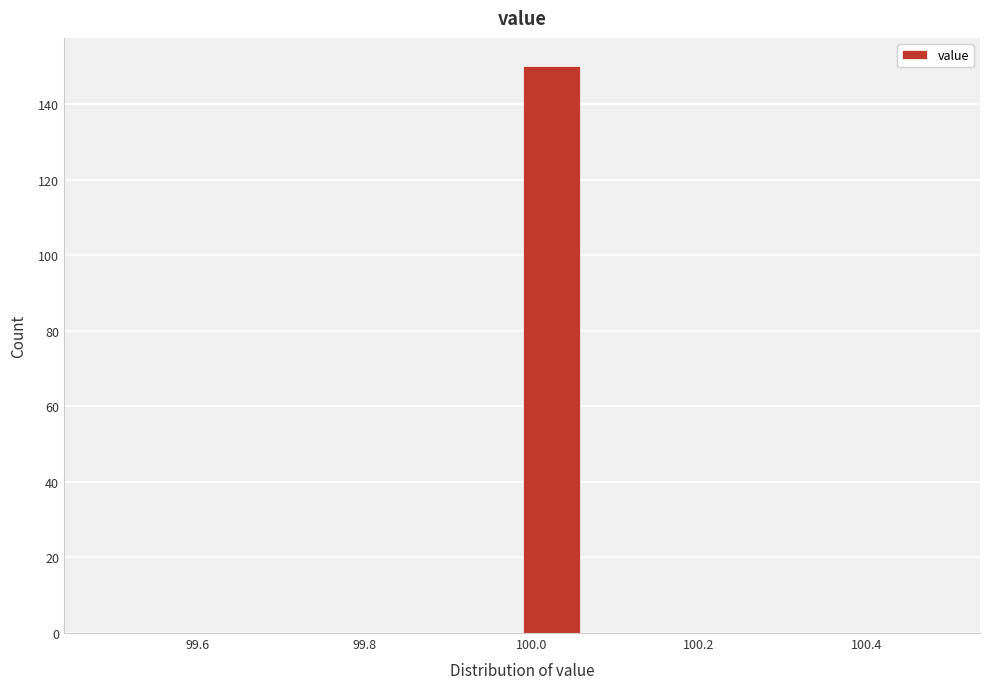

Read against the x-axis, roughly where is the centre of the tallest bar?

100.02